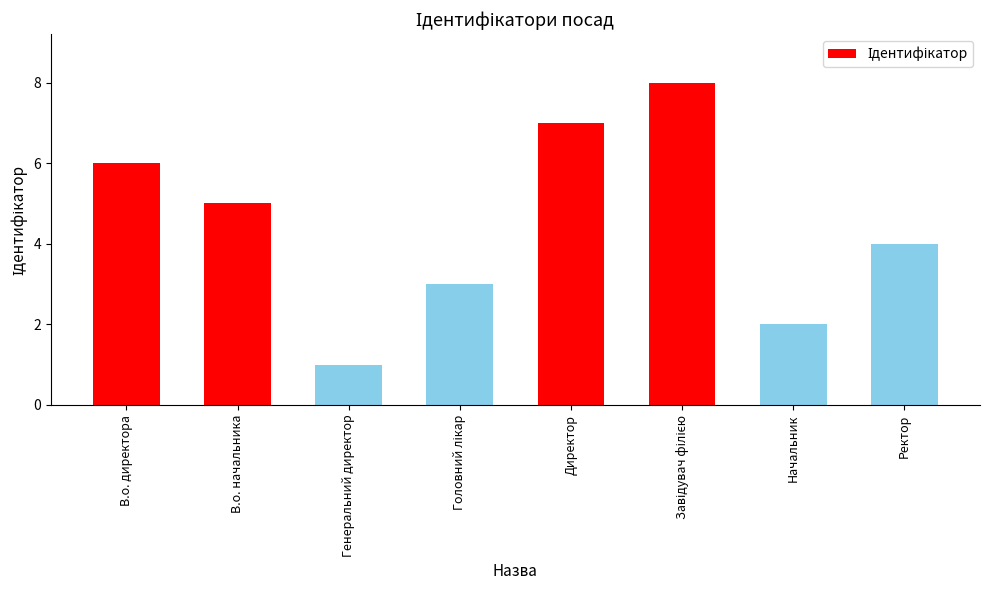

What is the difference between the maximum and minimum values?

7